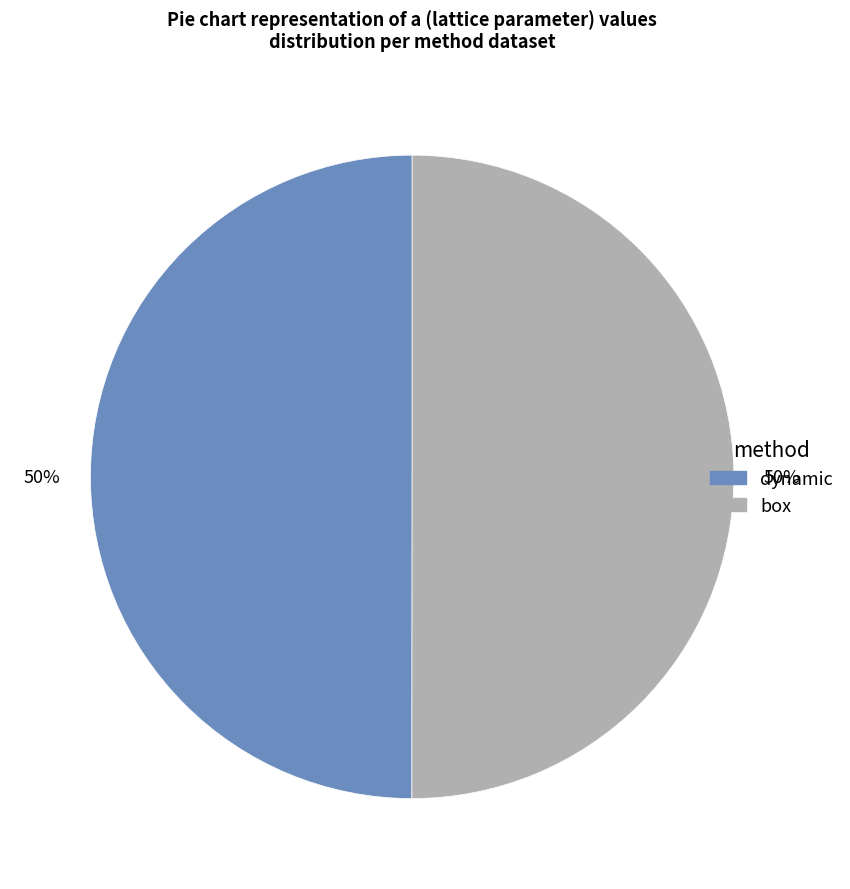

Count the number of slices in the pie.

2